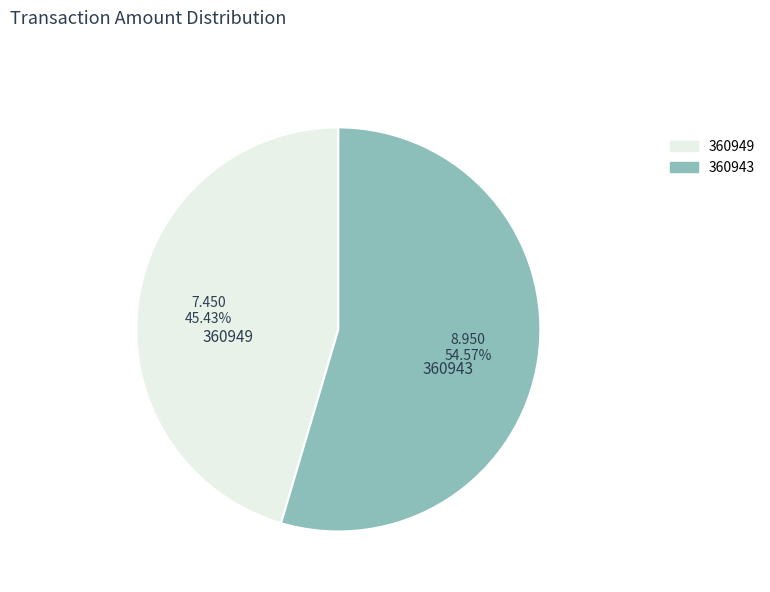

What percentage do 360943 and 360949 together represent?

100.0%